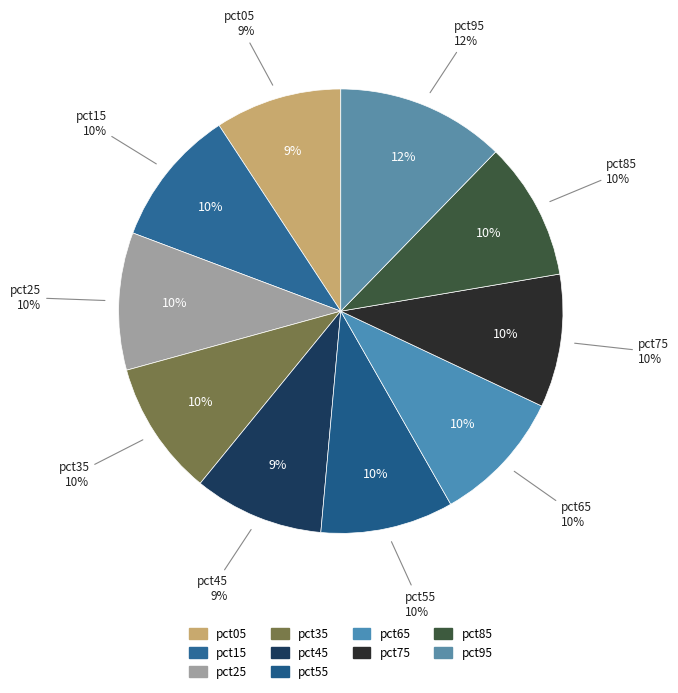

Rank the categories by value from lowest to highest.

pct05, pct45, pct55, pct75, pct65, pct35, pct25, pct15, pct85, pct95